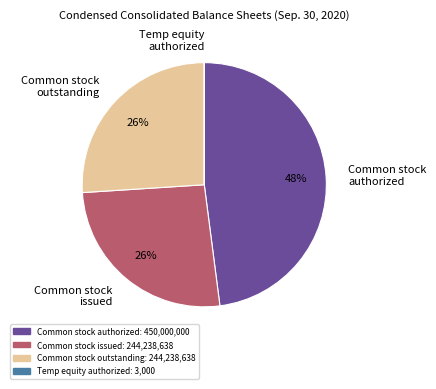

What is the largest slice in the pie chart?

Common stock authorized